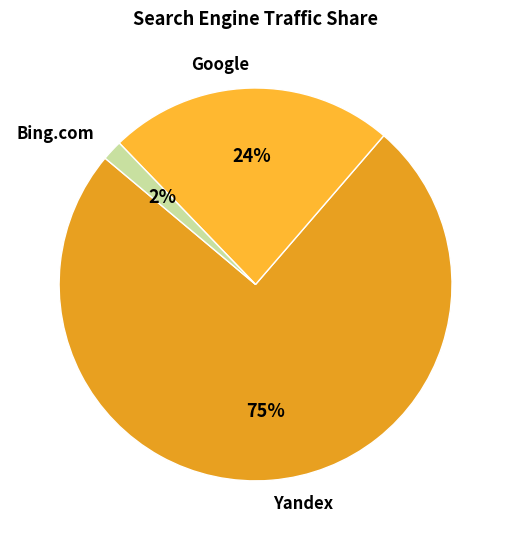

To the nearest percent, what portion does Yandex represent?

75%